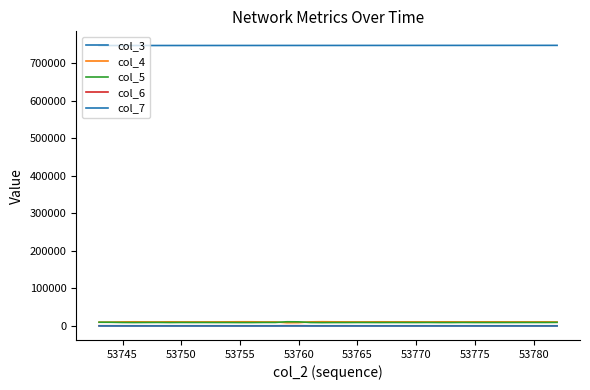

What is the difference between the maximum and minimum values in the col_6 series?

290